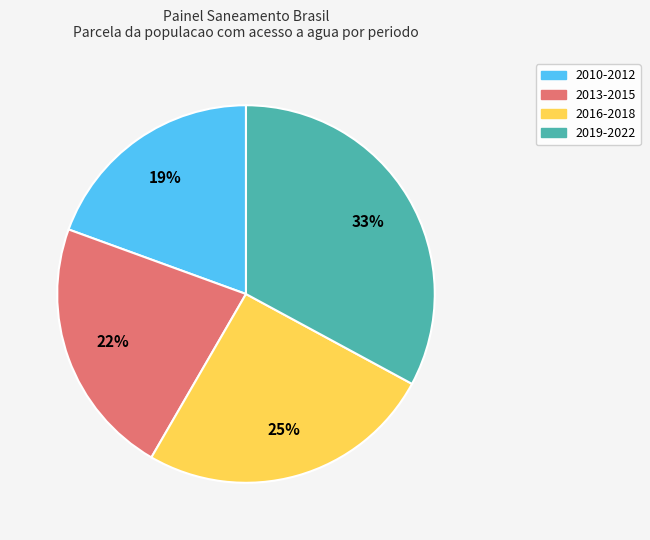

Which slice is the largest?

2019-2022